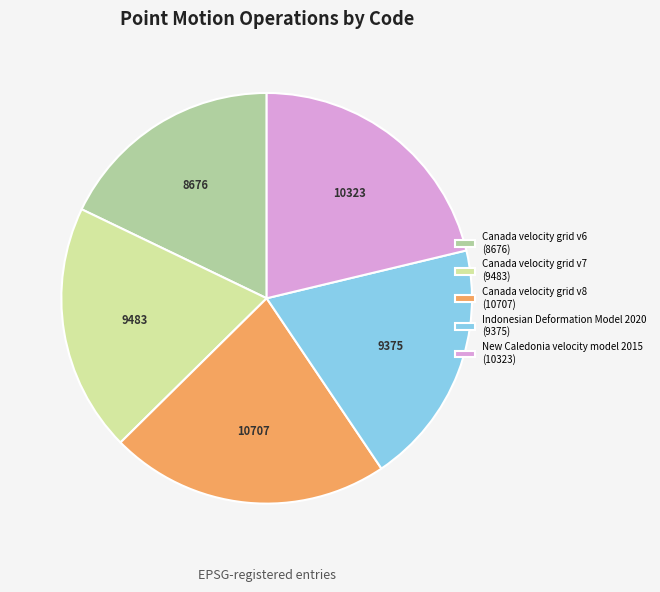

Does Canada velocity grid v8 account for over 50% of the chart?

No